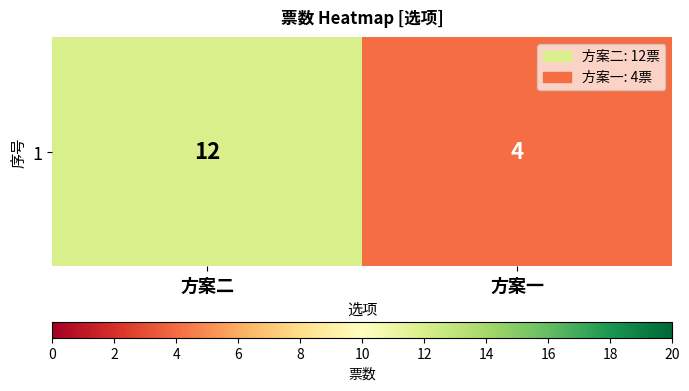

What is the change in value from 方案二 to 方案一?

-8